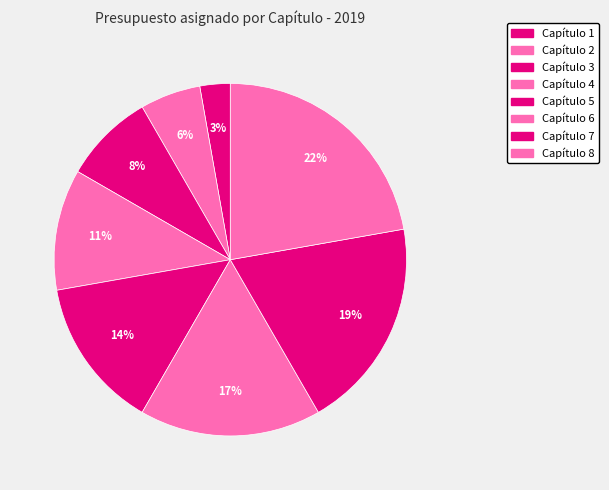

Count the number of slices in the pie.

8